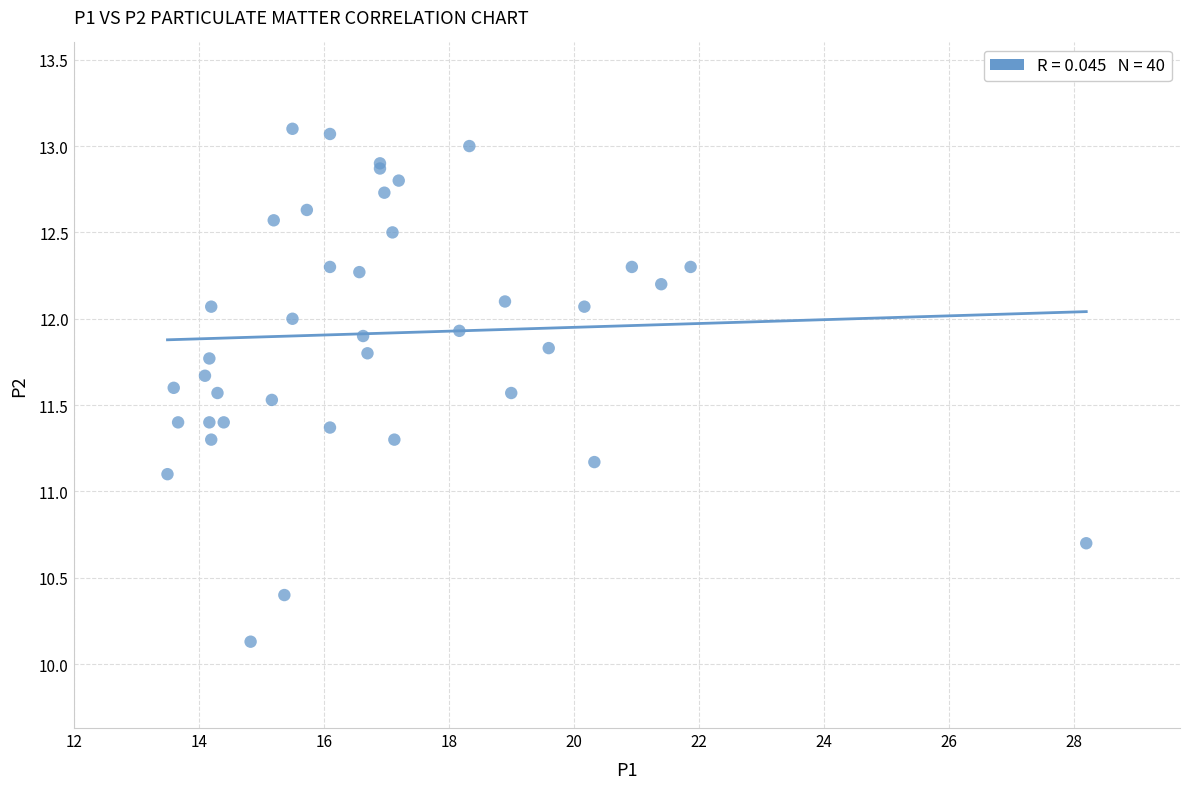

What Y value in the scatter plot is closest to 11?

11.1